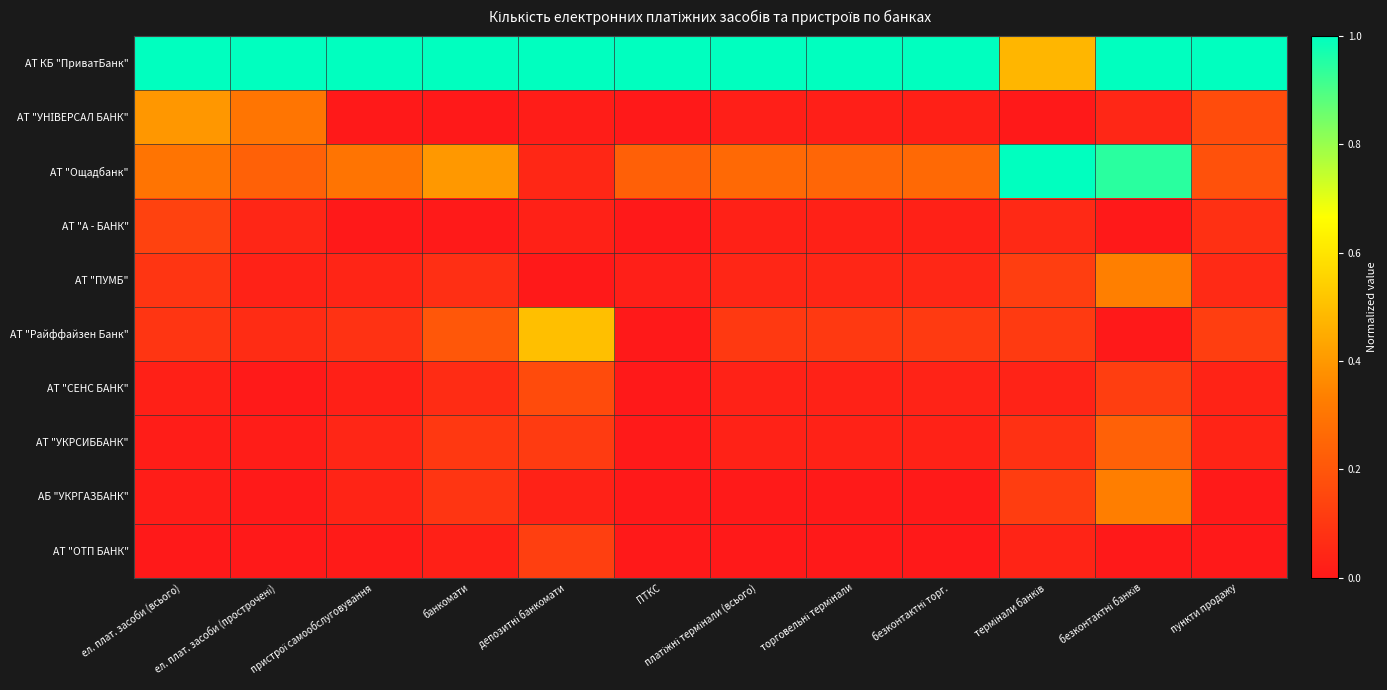

At which category does the chart reach its minimum across all series?

пристрої самообслуговування